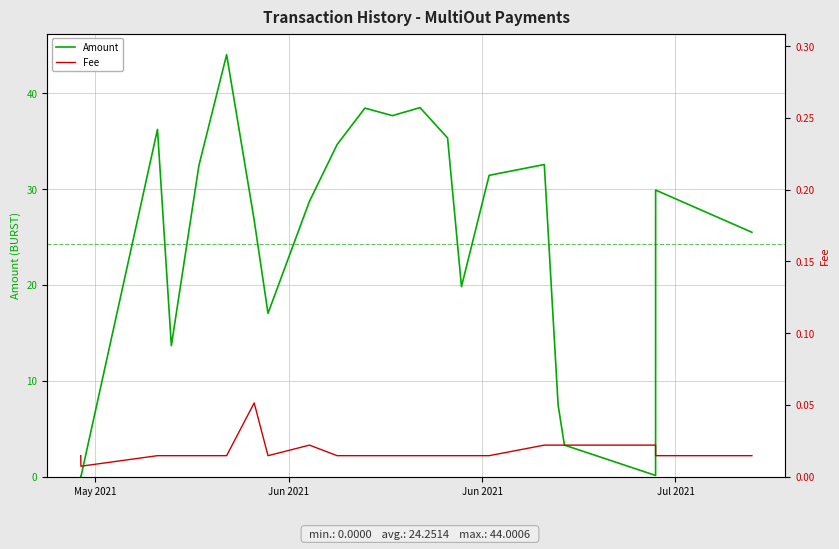

What is the maximum value for Amount?

44.0